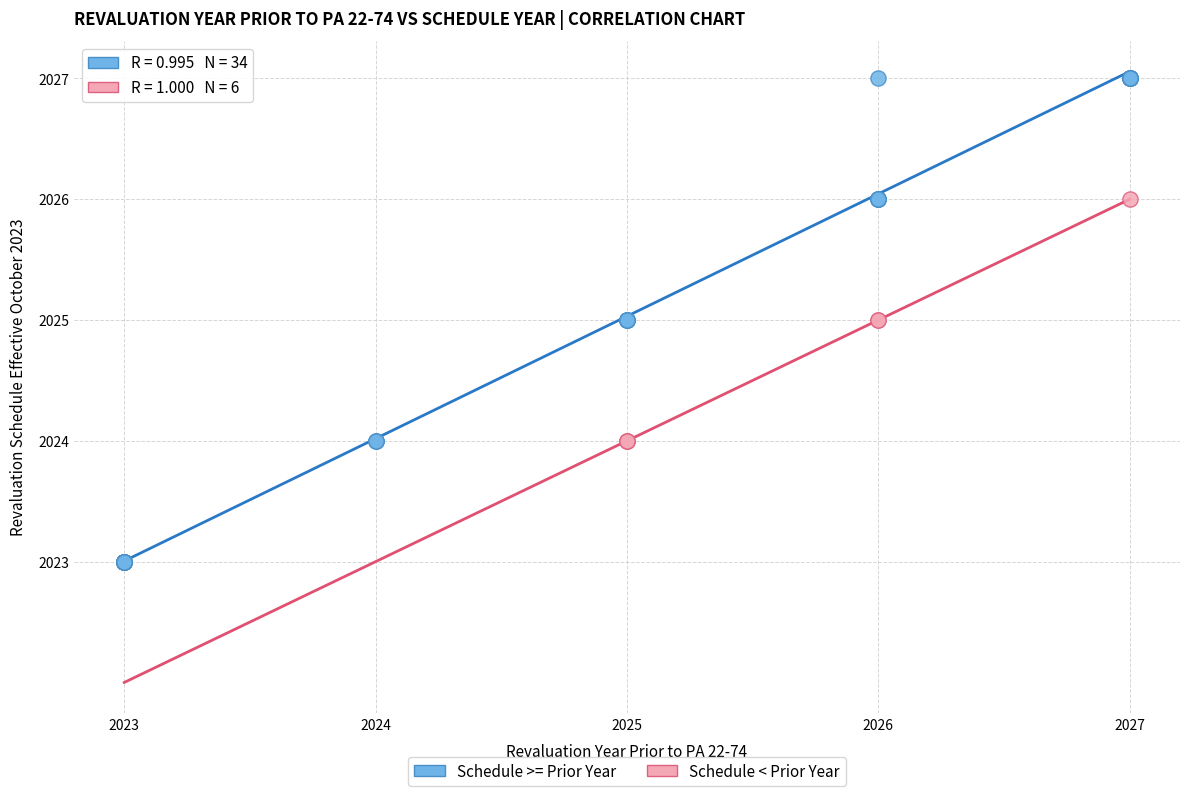

Which series reaches the maximum Y coordinate?

Schedule >= Prior Year